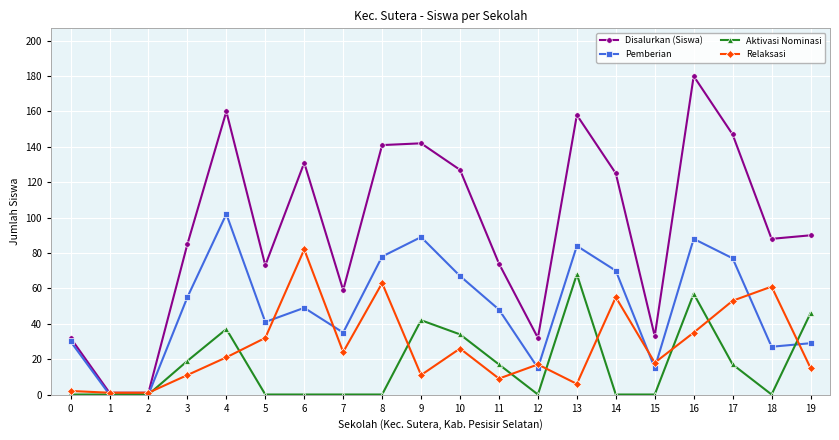

What is the sum of all Pemberian values?

999